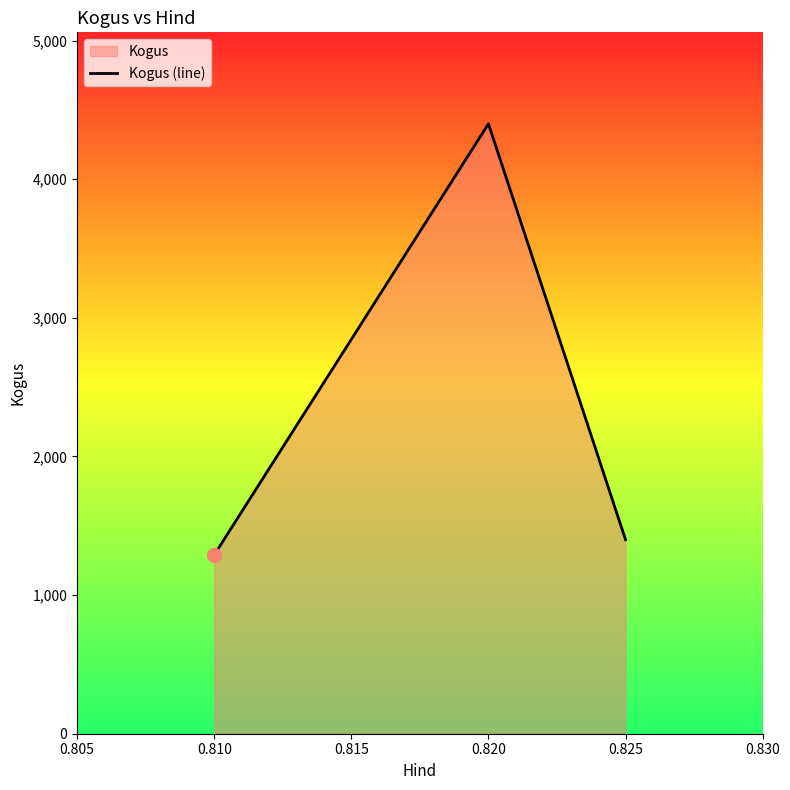

Does the chart display data point markers on the line(s)?

No